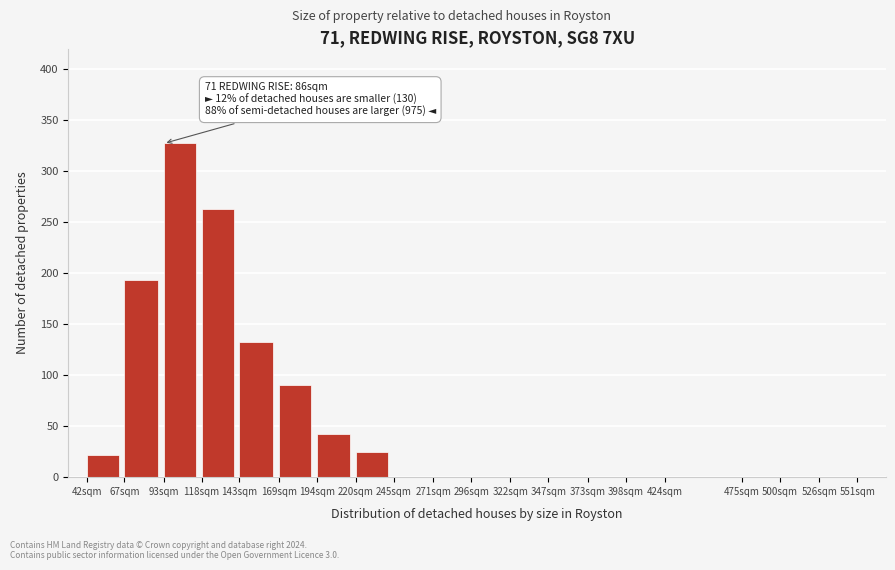

Reading left to right, transcribe all the data shown in this chart.

42sqm=22	67sqm=193	93sqm=327	118sqm=263	143sqm=132	169sqm=90	194sqm=42	220sqm=25	245sqm=0	271sqm=0	296sqm=0	322sqm=0	347sqm=0	373sqm=0	398sqm=0	424sqm=0	475sqm=0	500sqm=0	526sqm=0	551sqm=0